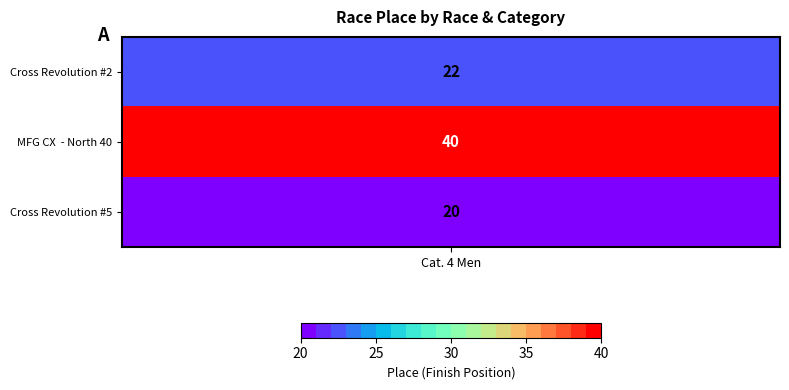

What value does the data have at Cross Revolution #2, to the nearest 5?

20